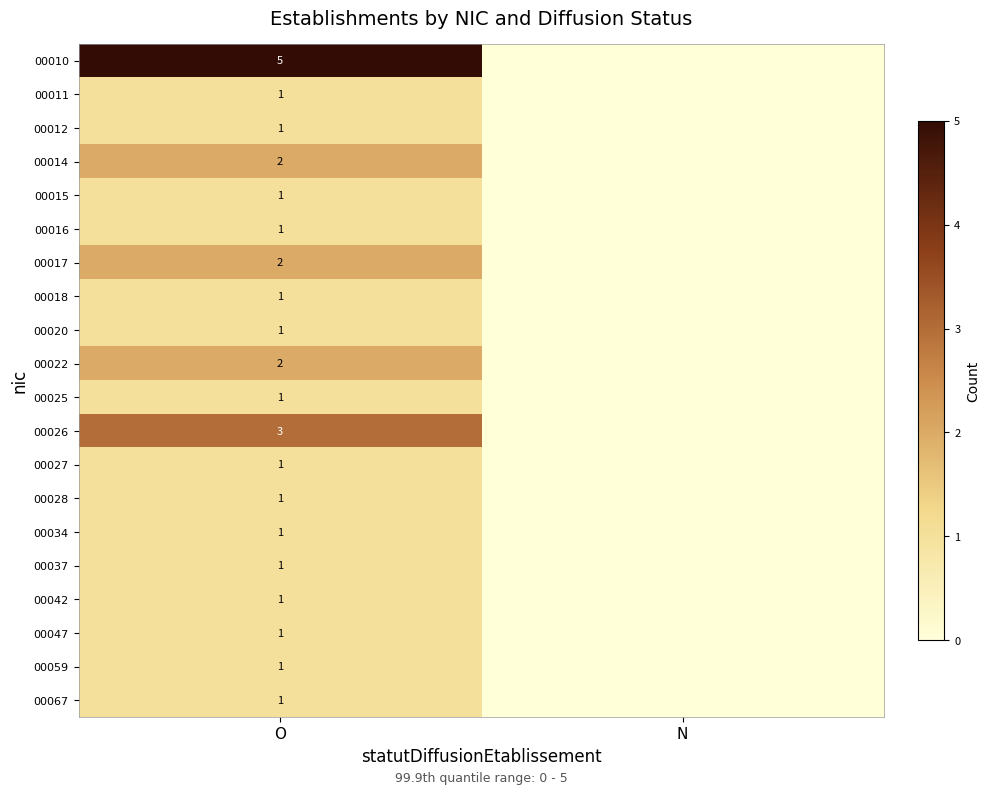

Is the value of 00015 at O greater than the value of 00026 at O?

No